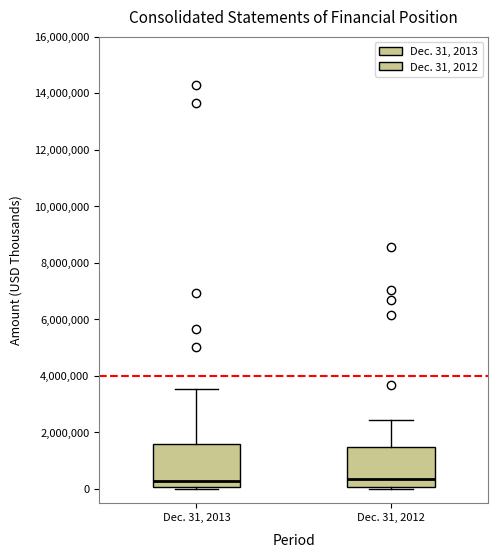

Reading left to right, transcribe this box plot: for each box, give where its median line is, the range the box spans, and where its two whiskers end, as read against the y-axis. The values are not printed on the chart, so give them approximately, as read against the axis.

Dec. 31, 2013: median 200000, box 0 to 1600000, whiskers 0 (just below the box's lower edge) to 3600000
Dec. 31, 2012: median 400000, box 0 to 1400000, whiskers 0 to 2400000